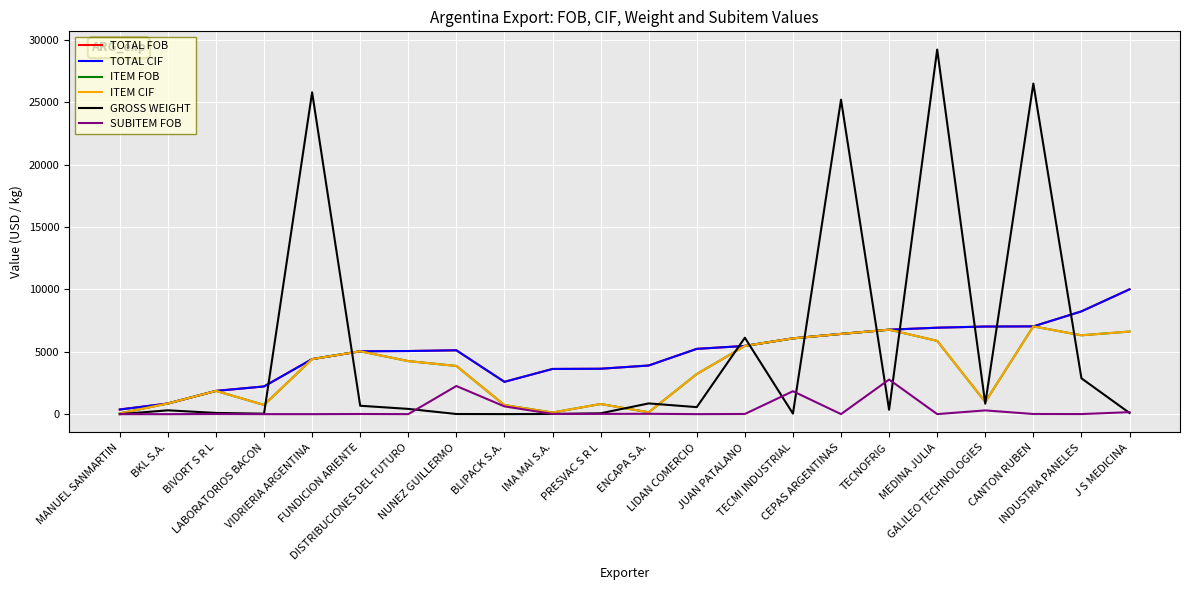

Which has a higher value, FUNDICION ARIENTE or JUAN PATALANO?

JUAN PATALANO